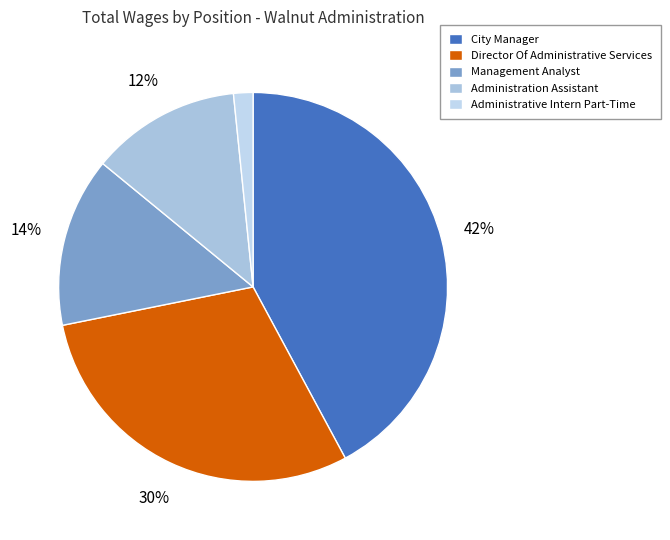

Combined, do Management Analyst and City Manager account for over 50%?

Yes